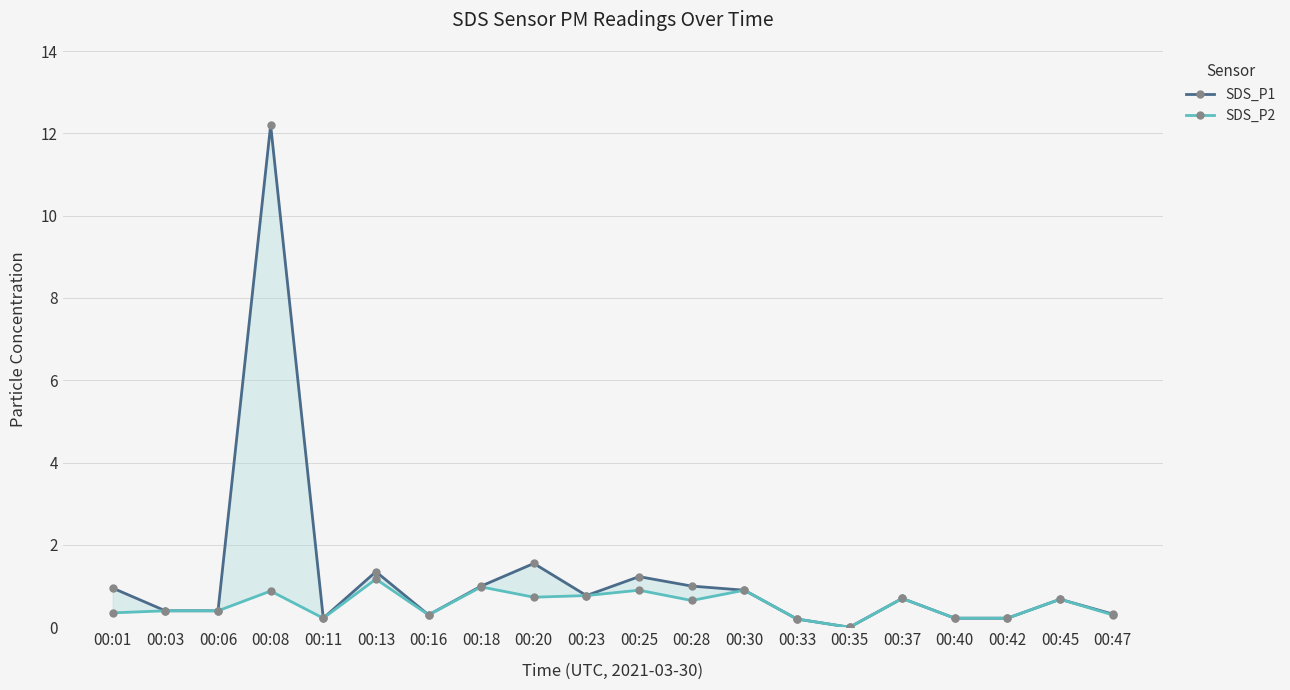

What is the highest value of the SDS_P2 series?

1.2